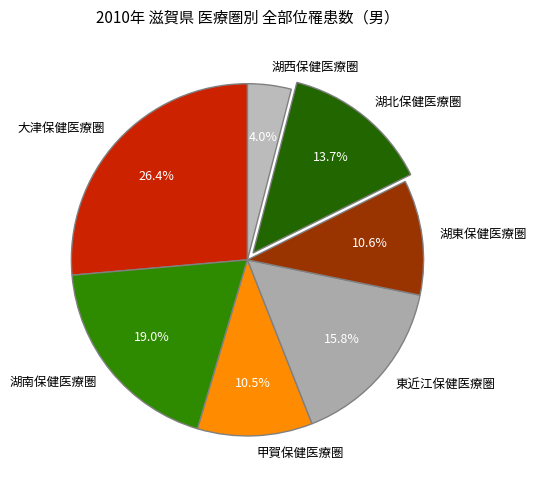

Combined, what portion of the pie is 湖西保健医療圏 and 湖南保健医療圏?

23.0%